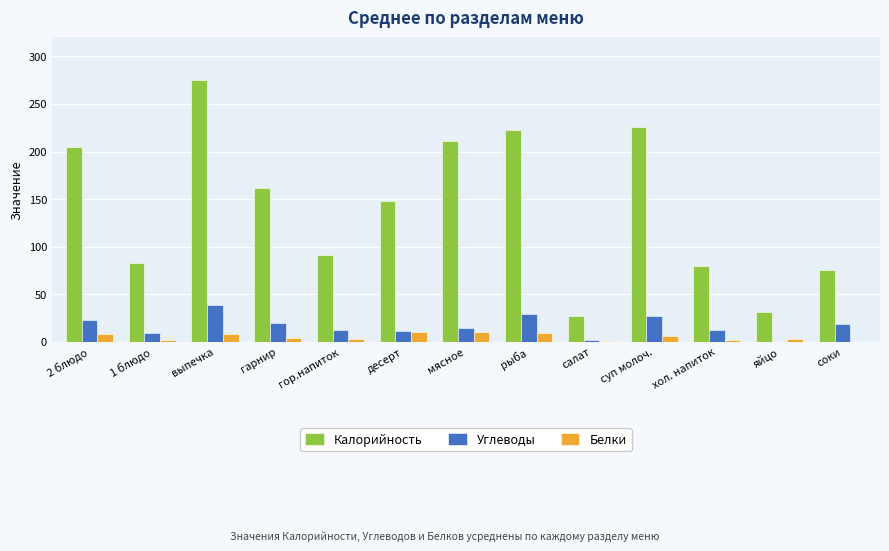

Is the value of Белки at хол. напиток greater than the value of Калорийность at выпечка?

No